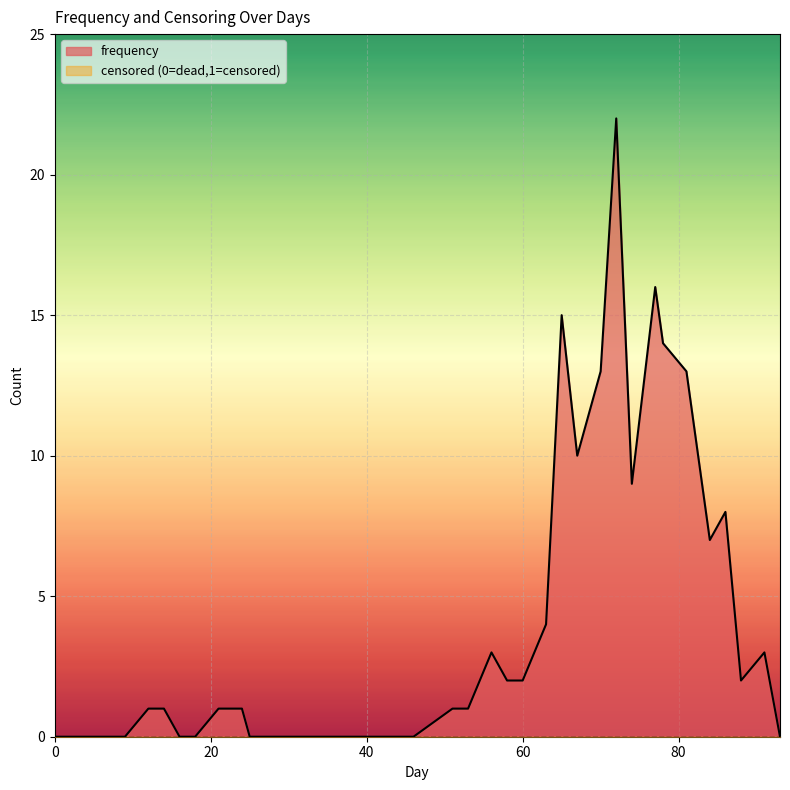

How many lines are shown in the chart?

2